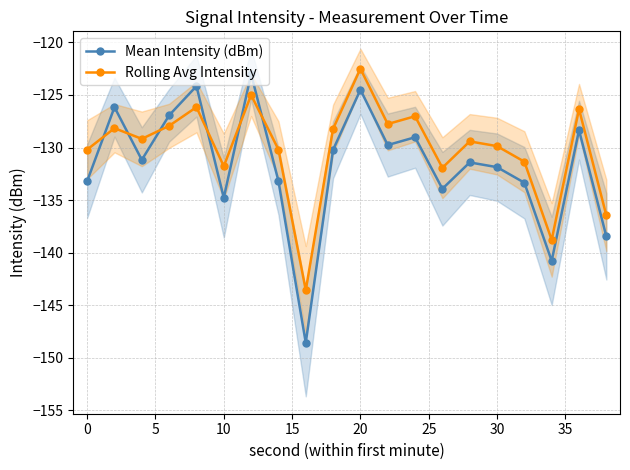

Reading left to right, list all the values displayed in this chart.

Mean Intensity (dBm): -133.2	-126.2	-131.2	-126.9	-124.2	-134.8	-123.0	-133.2	-148.6	-130.2	-124.5	-129.8	-129.0	-133.9	-131.4	-131.9	-133.3	-140.8	-128.3	-138.5
Rolling Avg Intensity: -130.2	-128.2	-129.2	-127.9	-126.2	-131.8	-125.0	-130.2	-143.6	-128.2	-122.5	-127.8	-127.0	-131.9	-129.4	-129.9	-131.3	-138.8	-126.3	-136.5